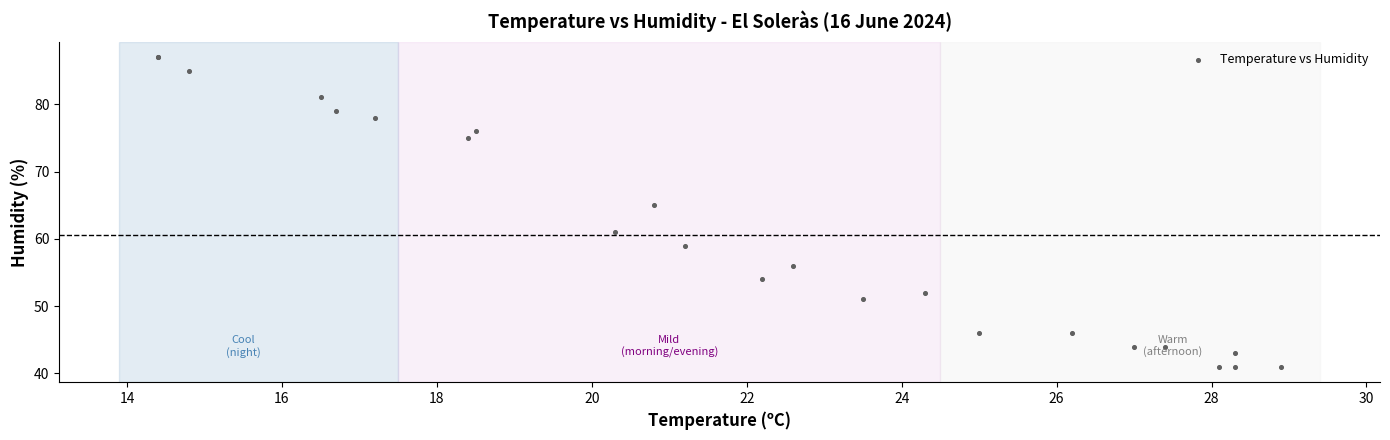

What Y value in the scatter plot is closest to 64?

65